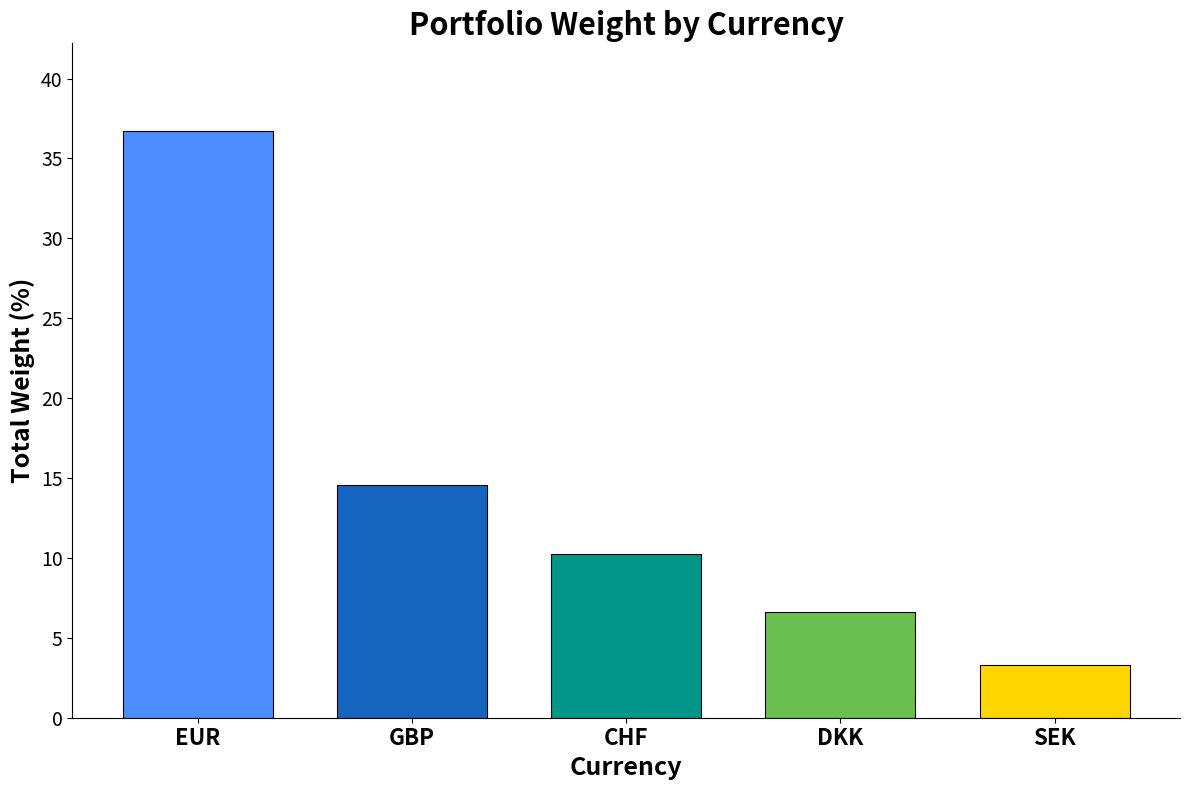

How many values exceed 10?

3